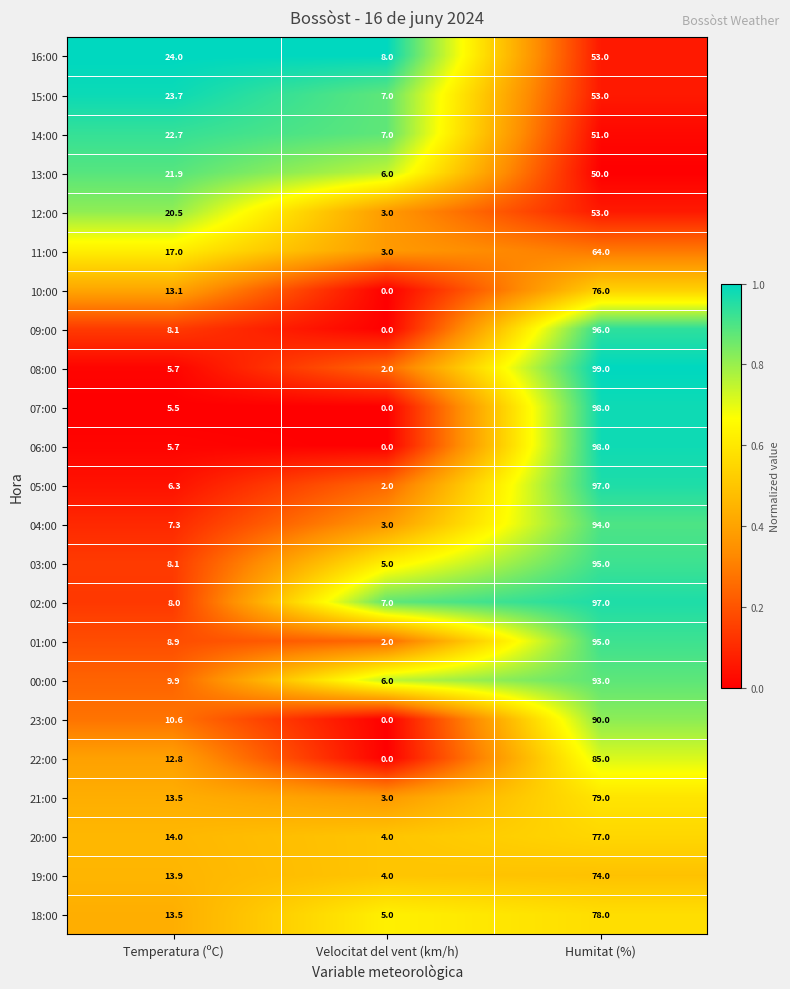

What value does the 21:00 series have at Humitat (%)?

79.0